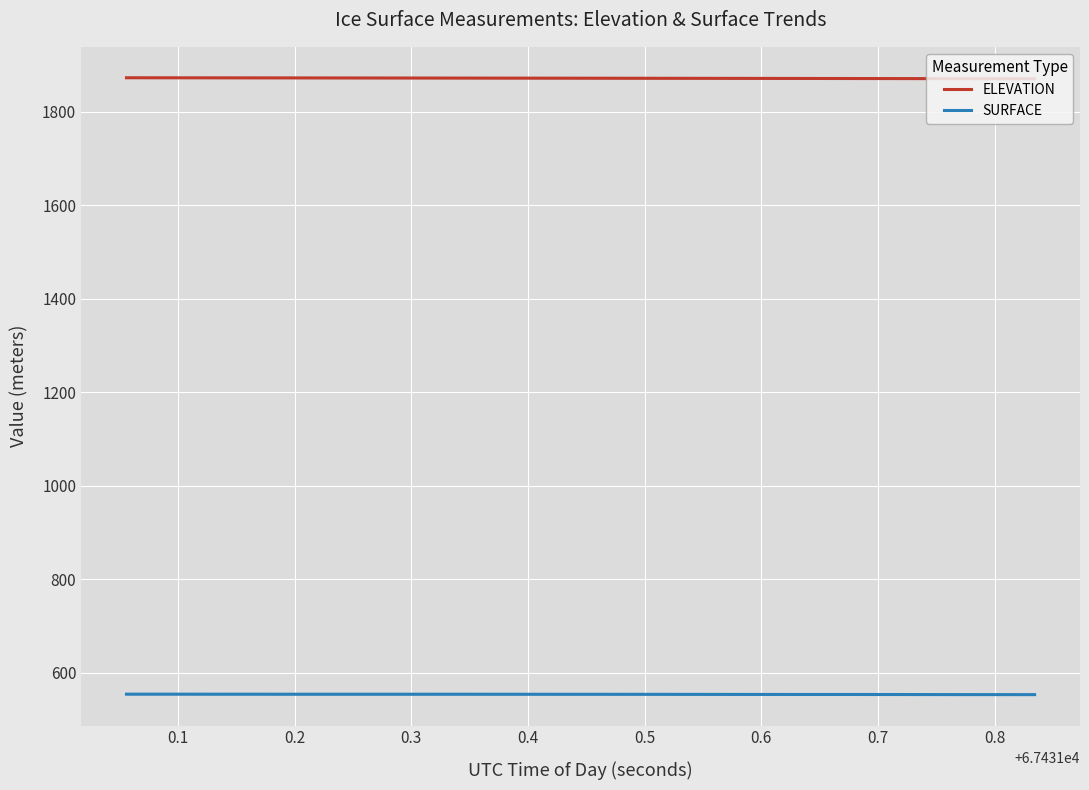

True or false: ELEVATION and SURFACE cross at least once.

False